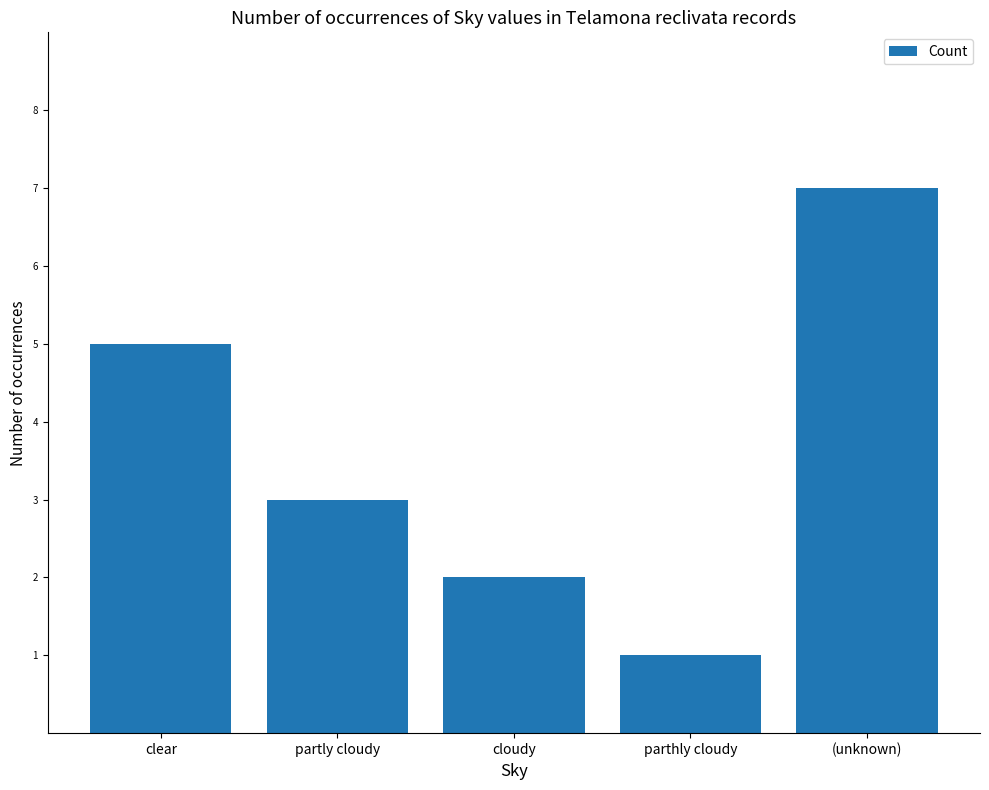

Count the values in the range 2 to 5.

3